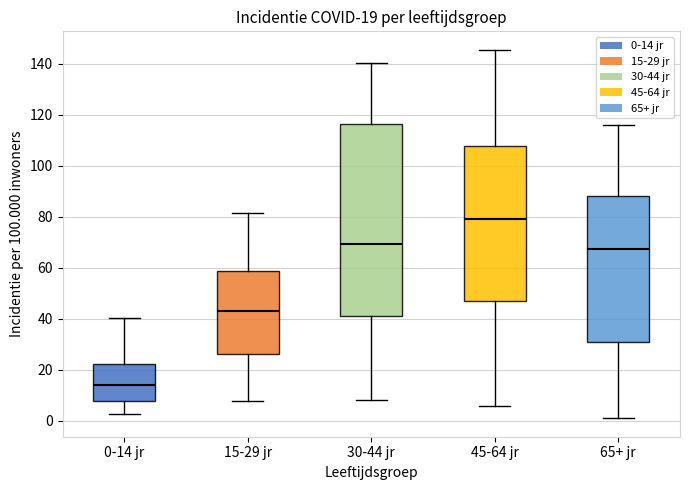

Which box is the tallest, from its lower edge to its upper edge?

30-44 jr